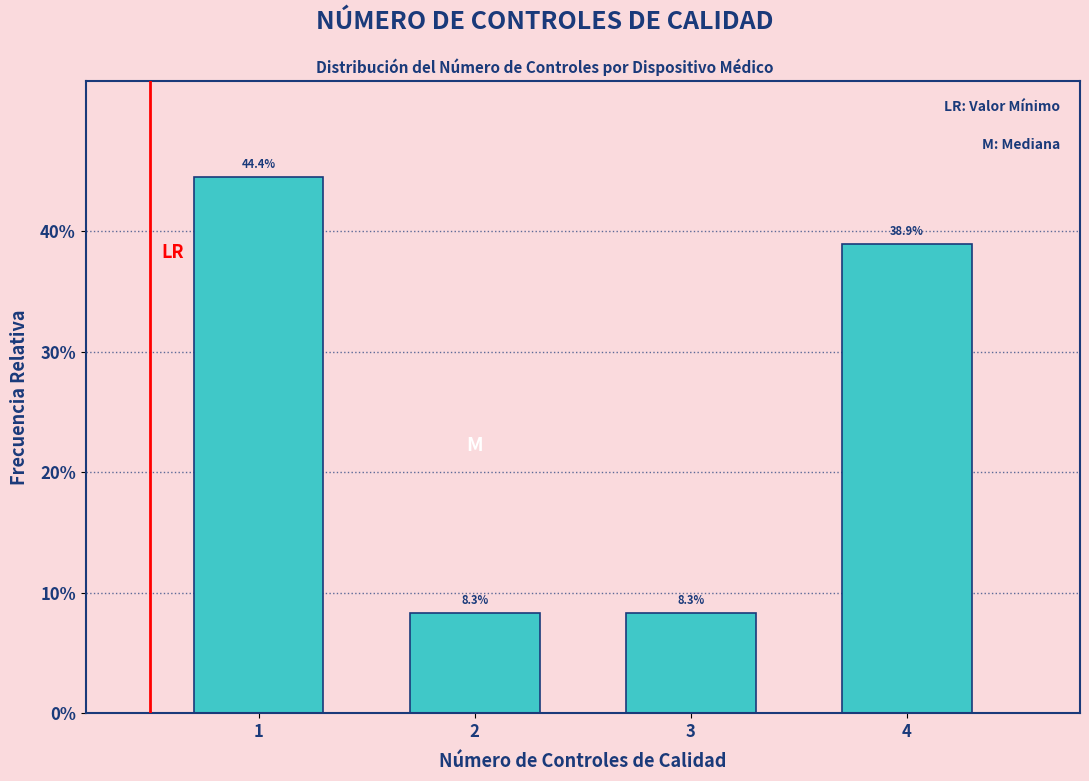

Does the chart contain any negative values?

No